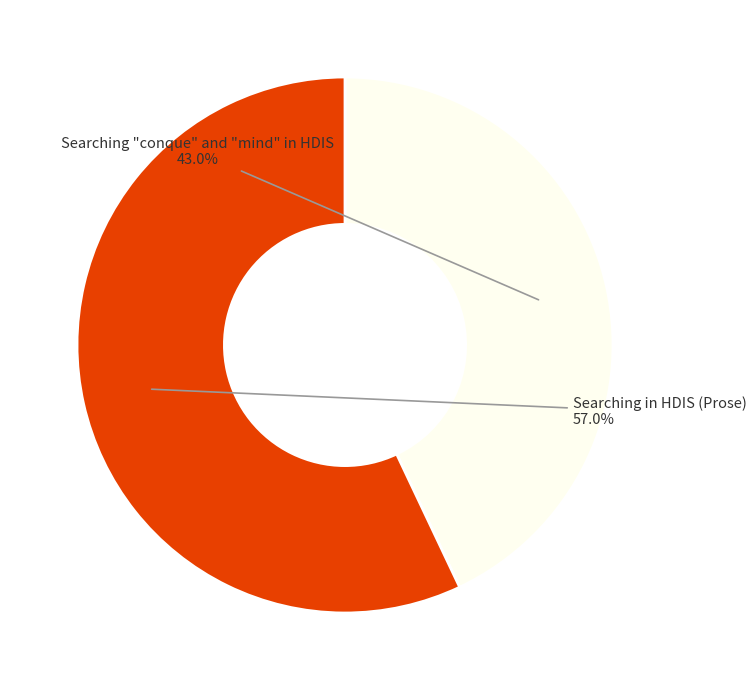

To the nearest percent, what is the difference between the Searching in HDIS (Prose) and Searching "conque" and "mind" in HDIS slice percentages?

14%